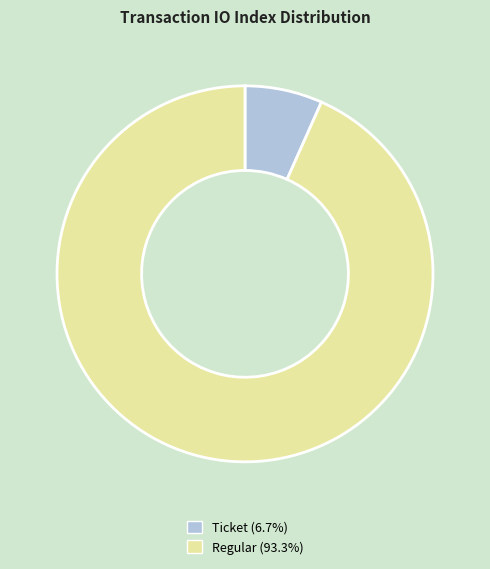

Between Ticket and Regular, which is larger?

Regular